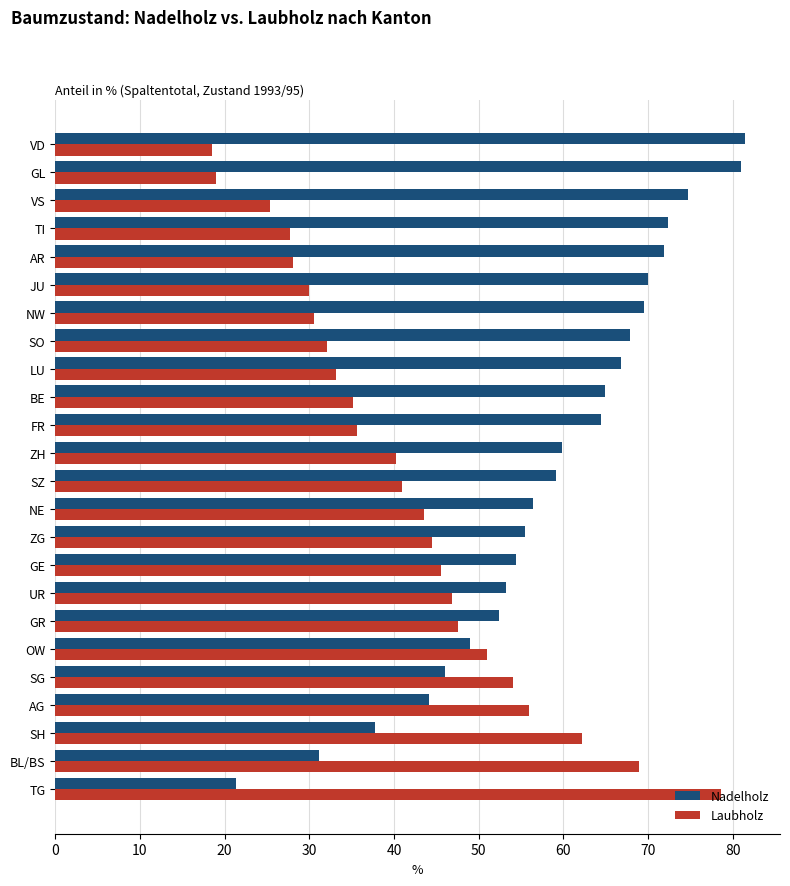

What is the lowest value of the Laubholz series?

18.5